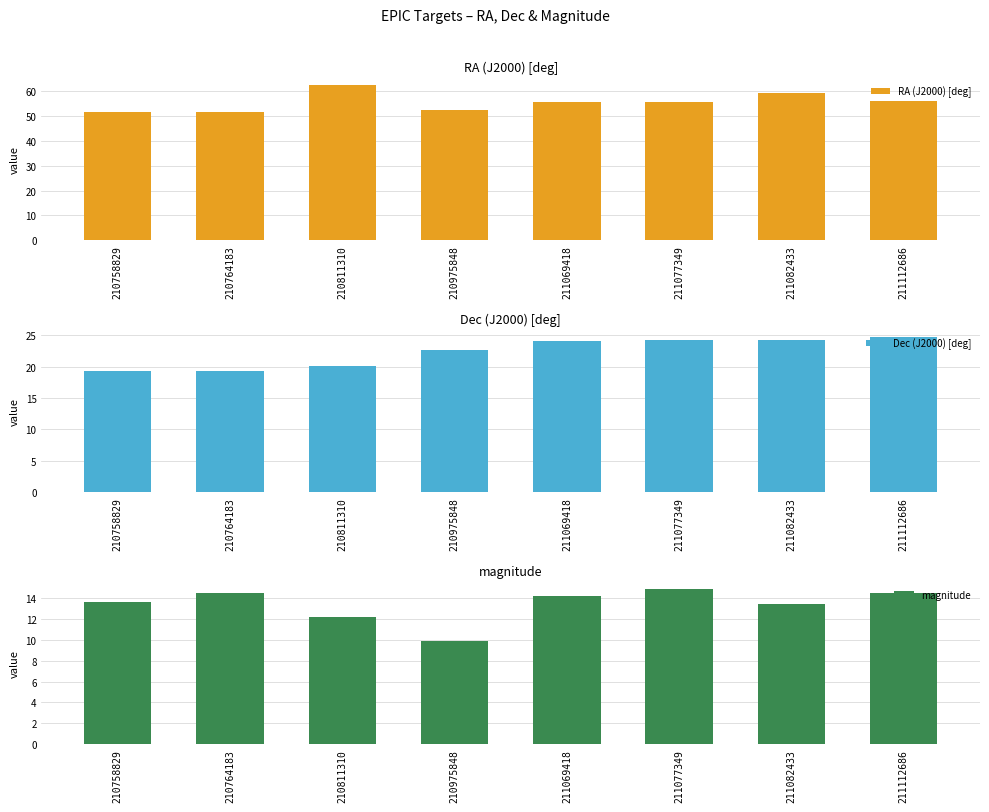

Is it true that Dec (J2000) [deg] equals 24.8 at 211112686?

True